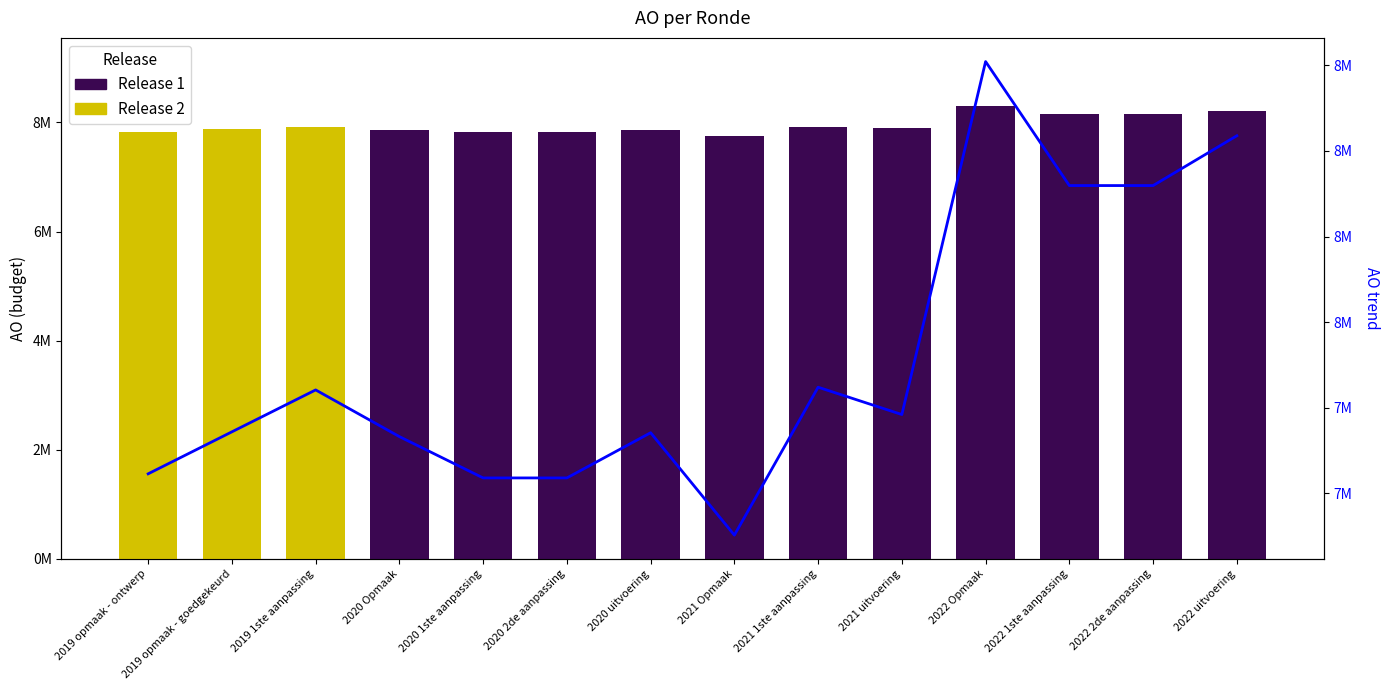

List the labels in order of AO trend value, smallest first.

2021 Opmaak, 2020 1ste aanpassing, 2020 2de aanpassing, 2019 opmaak - ontwerp, 2020 Opmaak, 2020 uitvoering, 2019 opmaak - goedgekeurd, 2021 uitvoering, 2019 1ste aanpassing, 2021 1ste aanpassing, 2022 1ste aanpassing, 2022 2de aanpassing, 2022 uitvoering, 2022 Opmaak